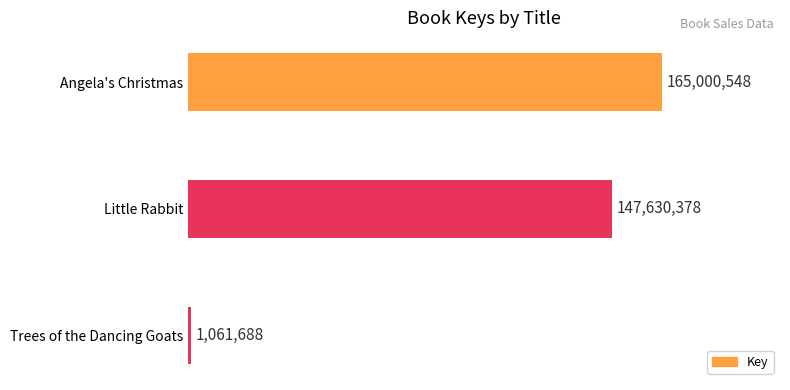

Does the chart contain any negative values?

No